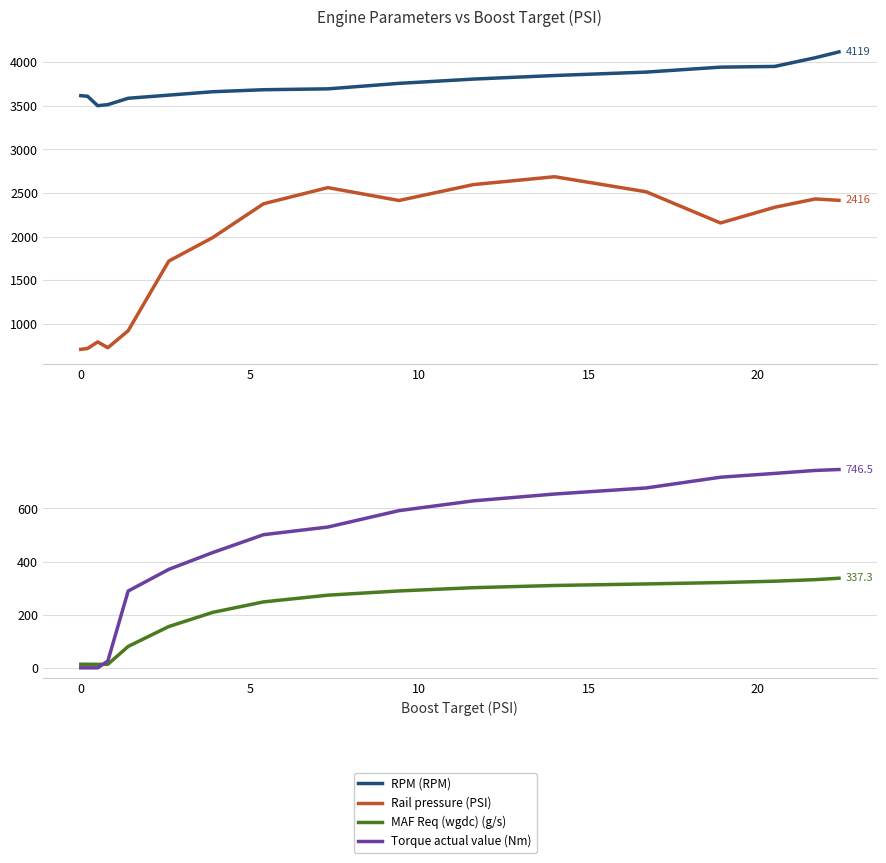

How many values in the Rail pressure (PSI) series exceed 2336?

9